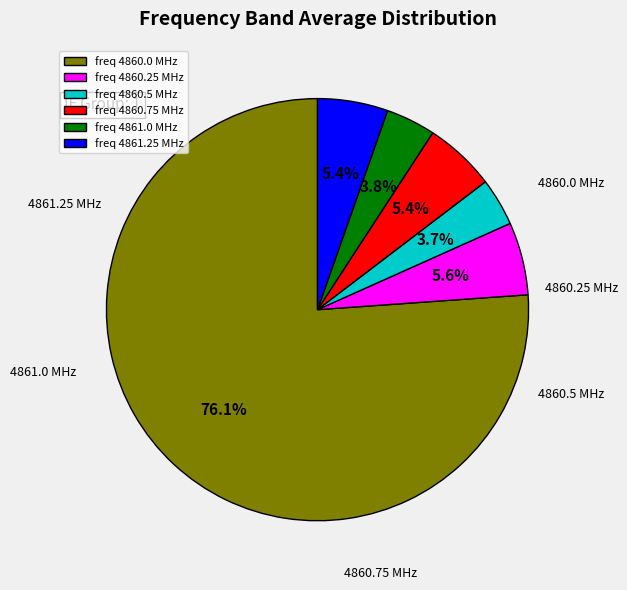

Is freq 4861.0 MHz the majority of the pie?

No